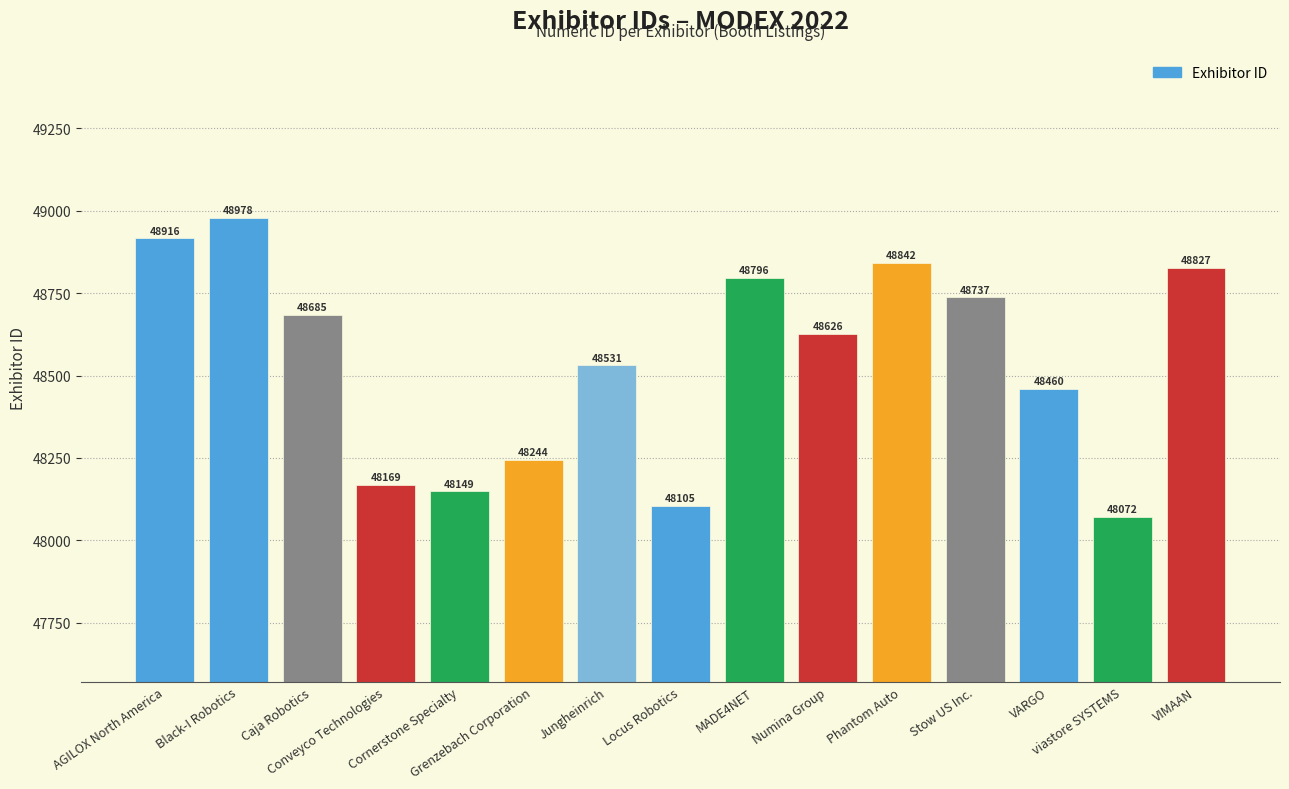

Where is the data nearest to the value 48525?

Jungheinrich